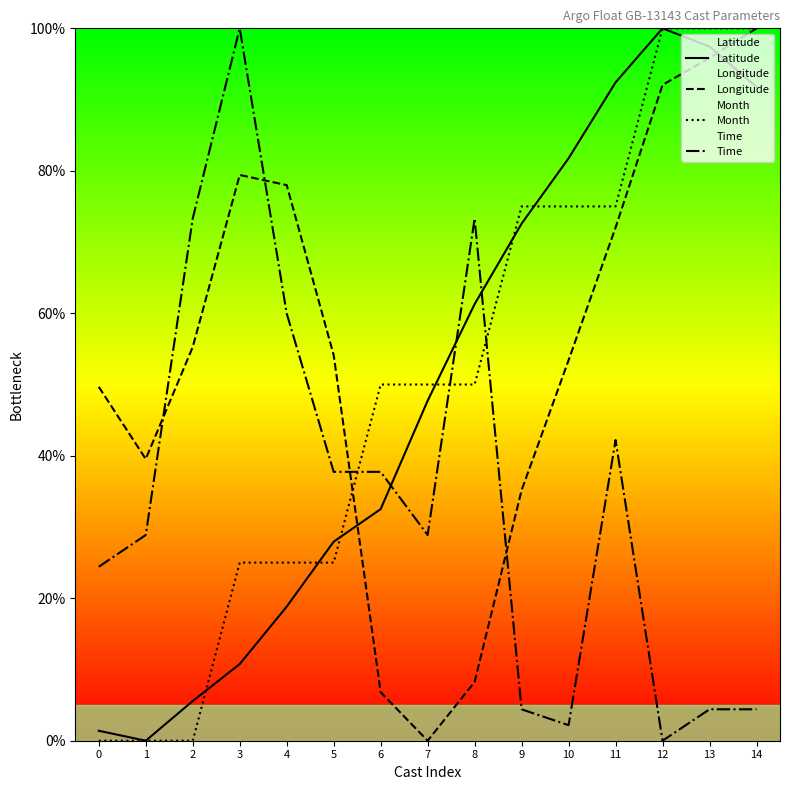

Is it true that Latitude equals 45.4 at 6?

False